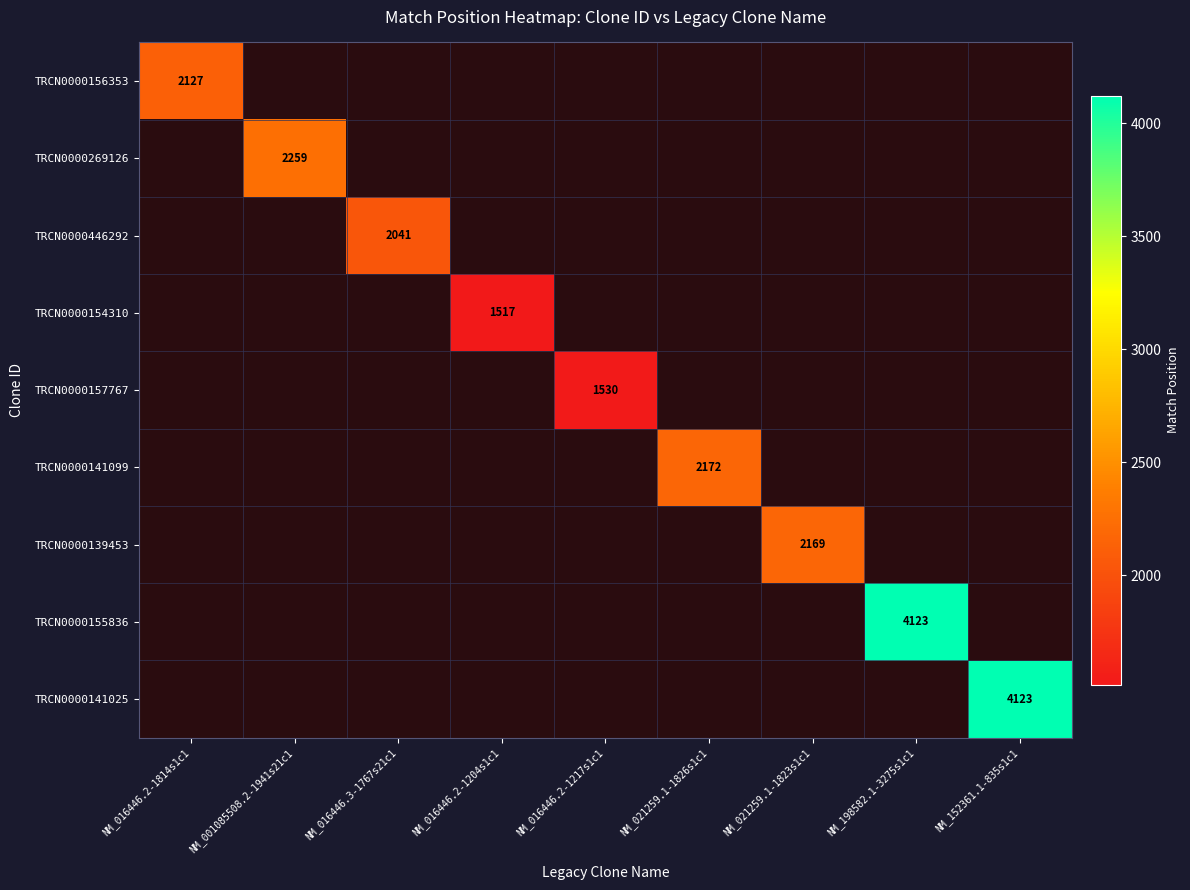

Rank the series by their maximum value, from lowest to highest.

TRCN0000154310, TRCN0000157767, TRCN0000446292, TRCN0000156353, TRCN0000139453, TRCN0000141099, TRCN0000269126, TRCN0000155836, TRCN0000141025